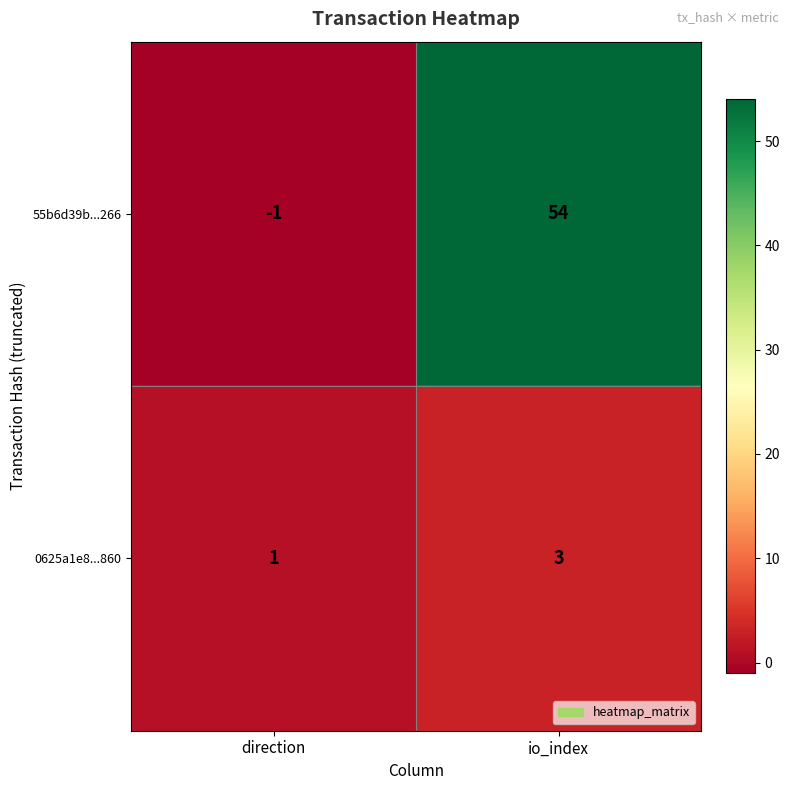

The value of 0625a1e8...860 at io_index is 3. True or false?

True